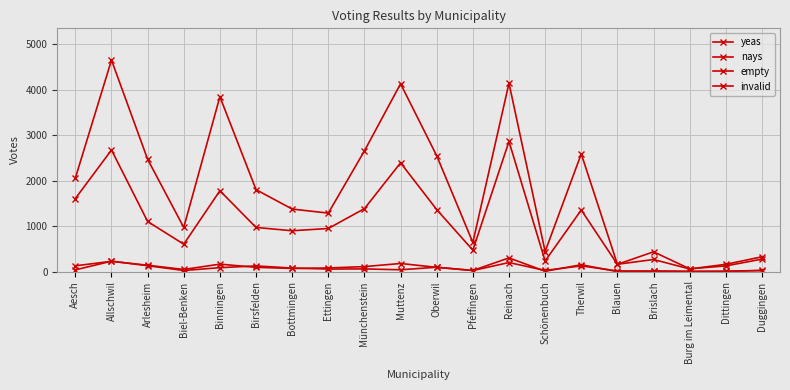

At Bottmingen, list the series in order from largest to smallest.

yeas, nays, invalid, empty